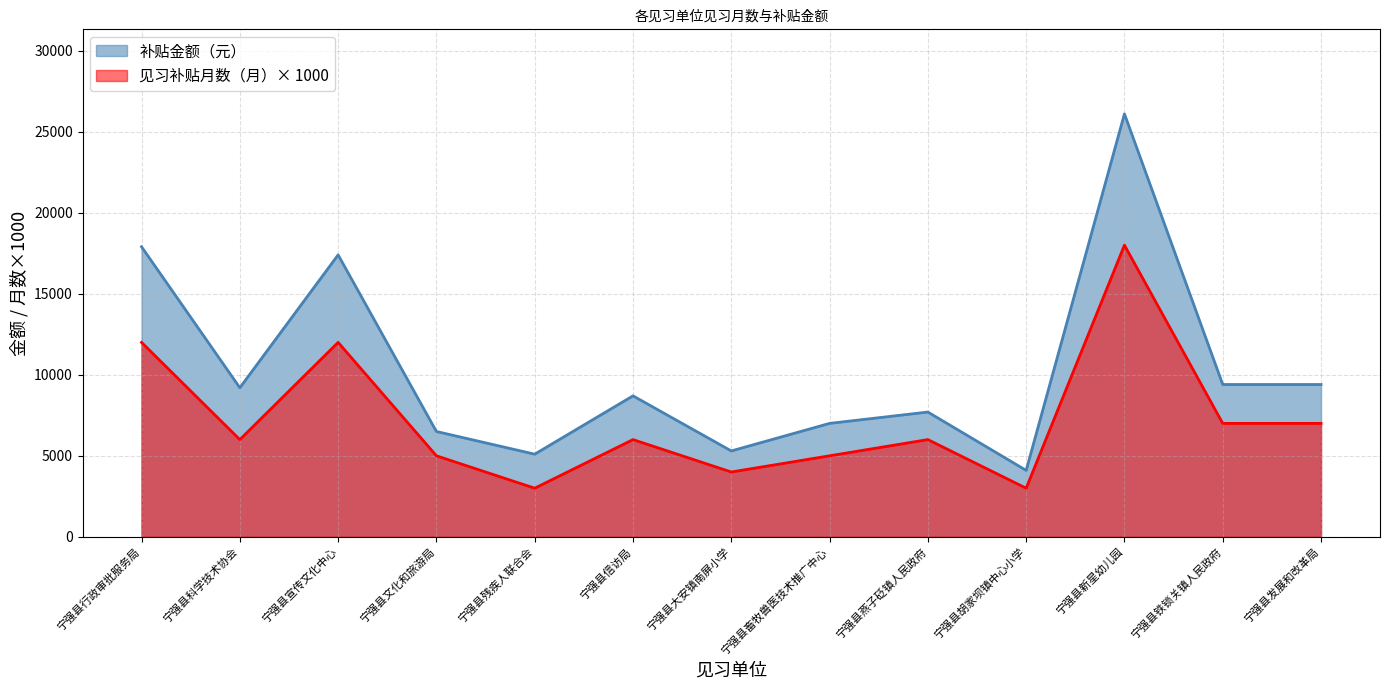

True or false: 补贴金额（元） has more than 2 interior local peaks.

True